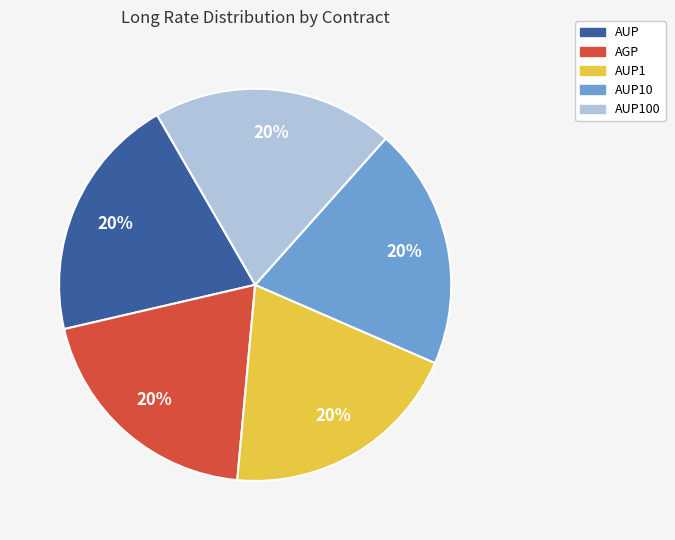

Do AGP and AUP10 together represent more than half of the pie?

No